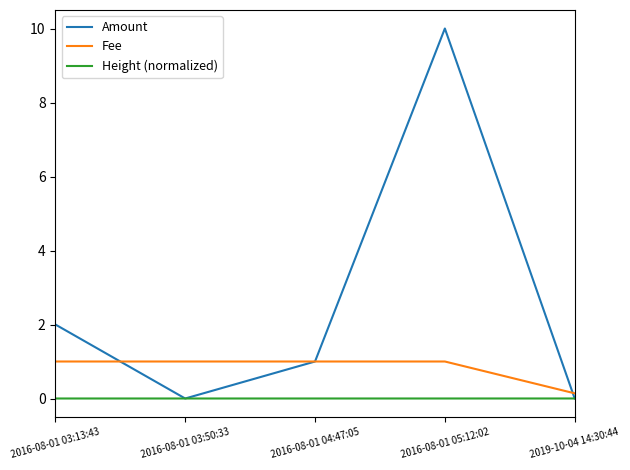

What is the spread (max minus min) of values at 2016-08-01 03:13:43?

2.0